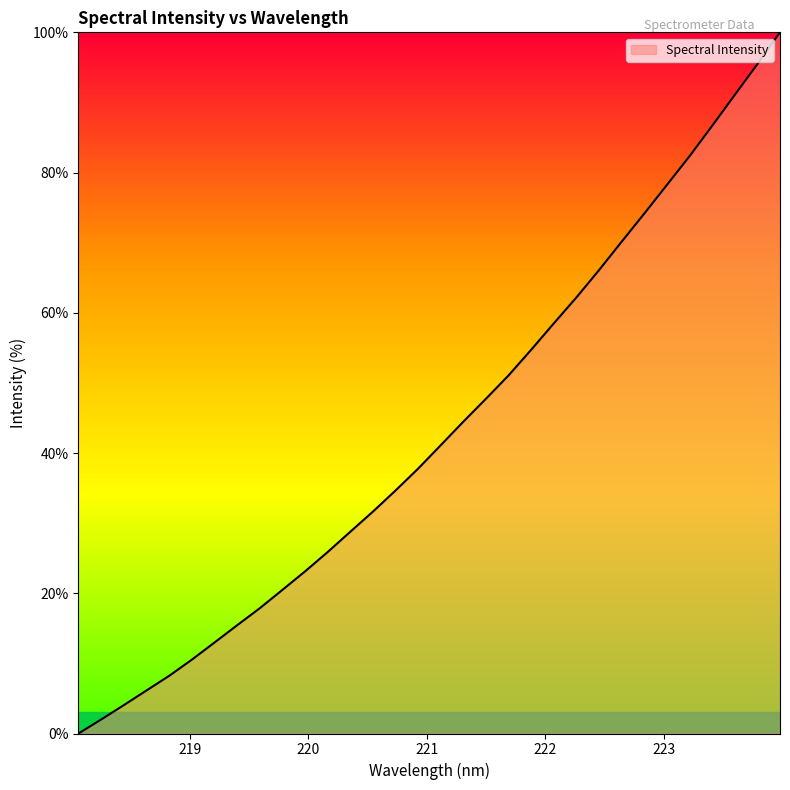

What is the greatest value displayed?

100.0